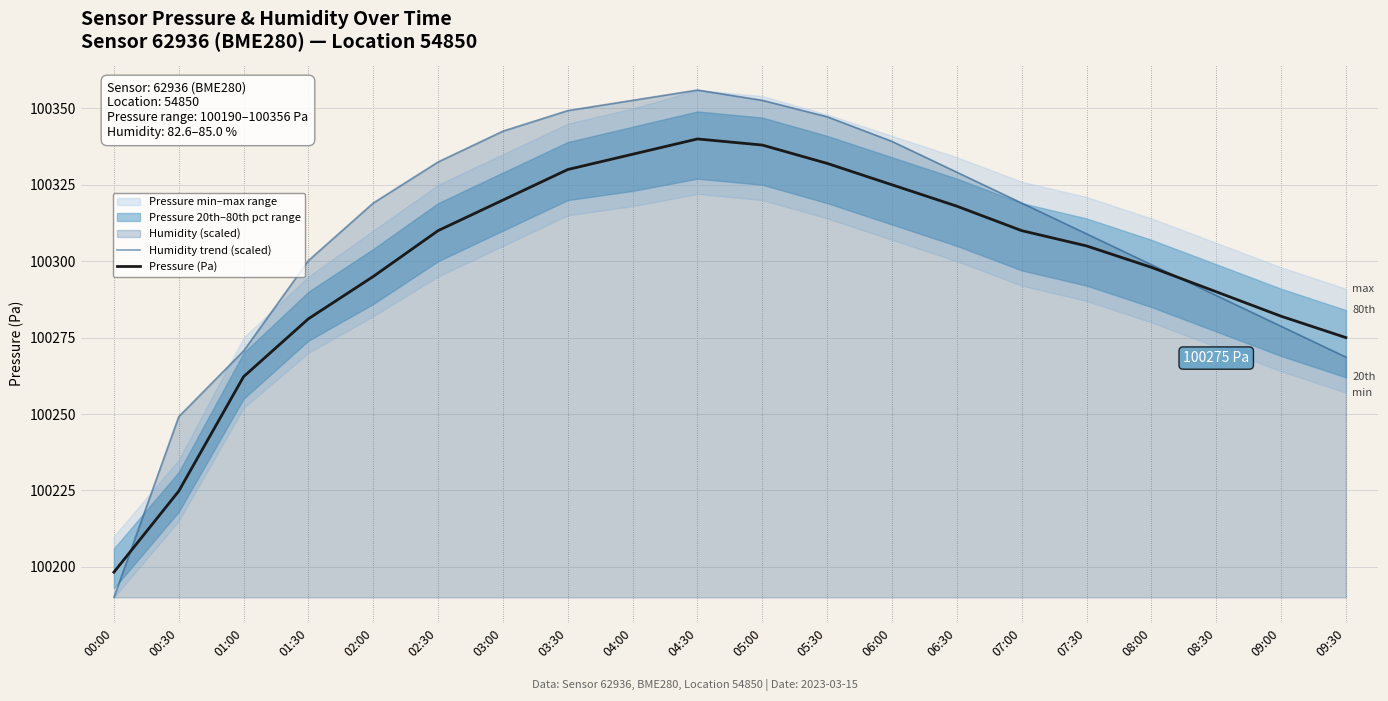

Reading left to right, what are all the values shown in this chart?

Humidity trend (scaled): 100190.0	100249.1	100270.6	100300.2	100319.0	100332.5	100342.6	100349.3	100352.6	100356.0	100352.6	100347.3	100339.2	100329.1	100319.0	100309.0	100298.9	100288.8	100278.7	100268.6
Pressure (Pa): 100198.2	100224.8	100262.2	100281.2	100295.0	100310.0	100320.0	100330.0	100335.0	100340.0	100338.0	100332.0	100325.0	100318.0	100310.0	100305.0	100298.0	100290.0	100282.0	100275.0